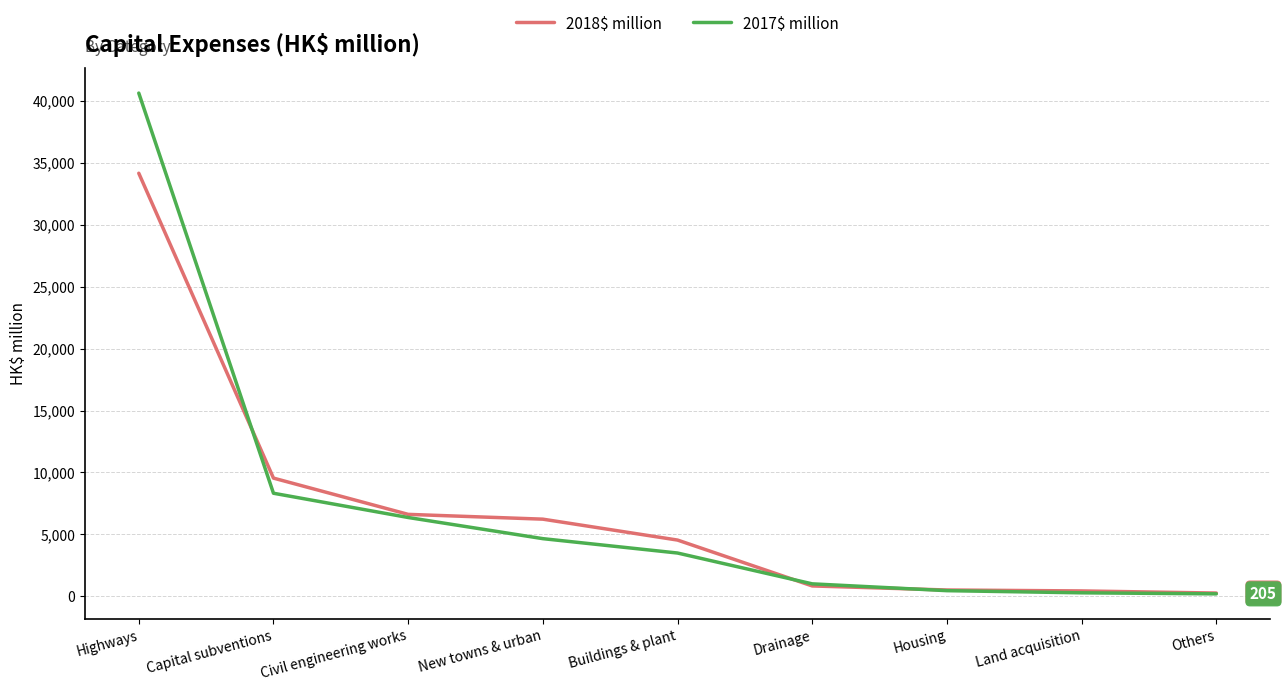

True or false: 2017$ million and 2018$ million cross at least once.

True